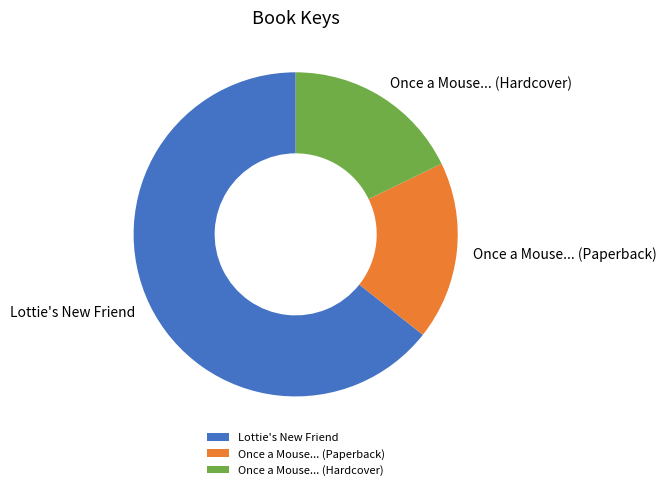

How many segments does this pie chart have?

3